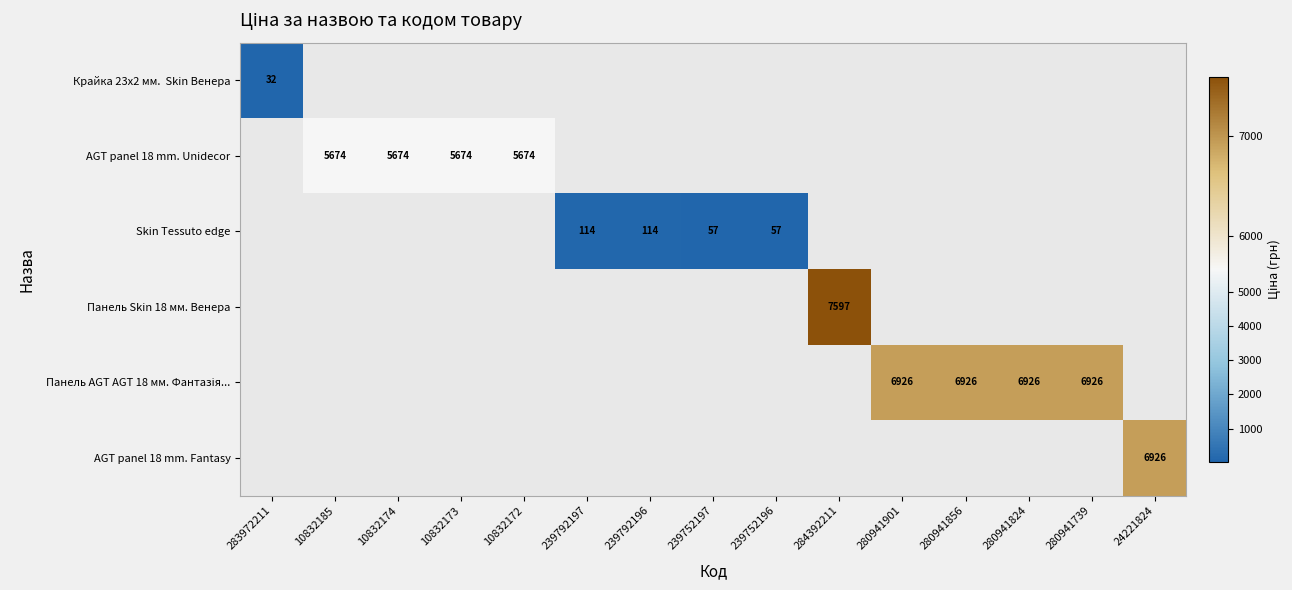

What is the maximum value shown in the chart?

7596.5